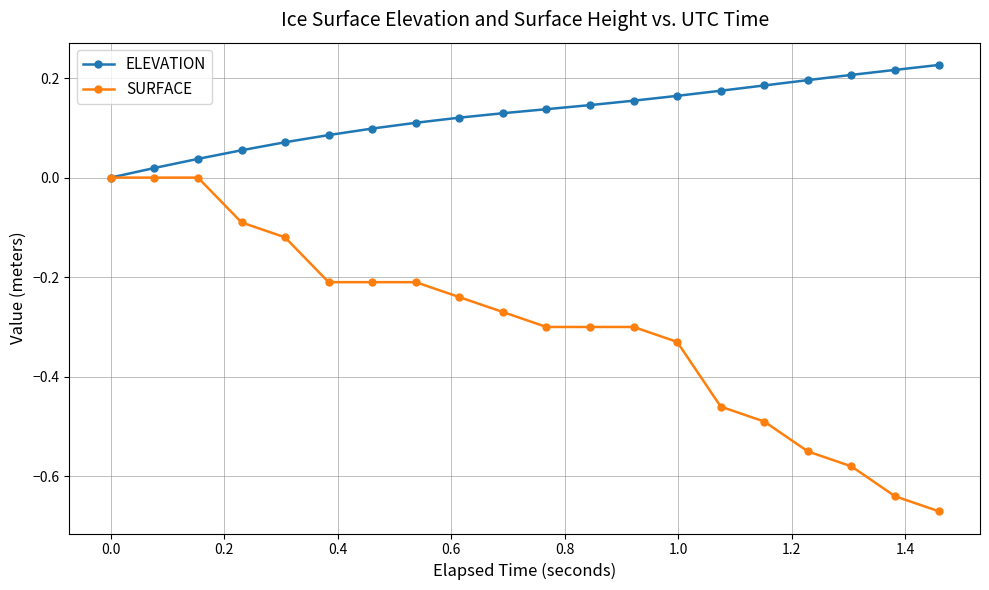

Rank the series by their maximum value, from highest to lowest.

ELEVATION, SURFACE